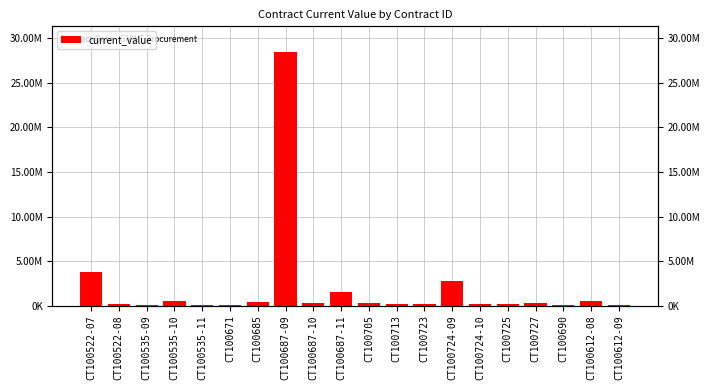

What is the change in value from CT100671 to CT100612-09?

-33610.2